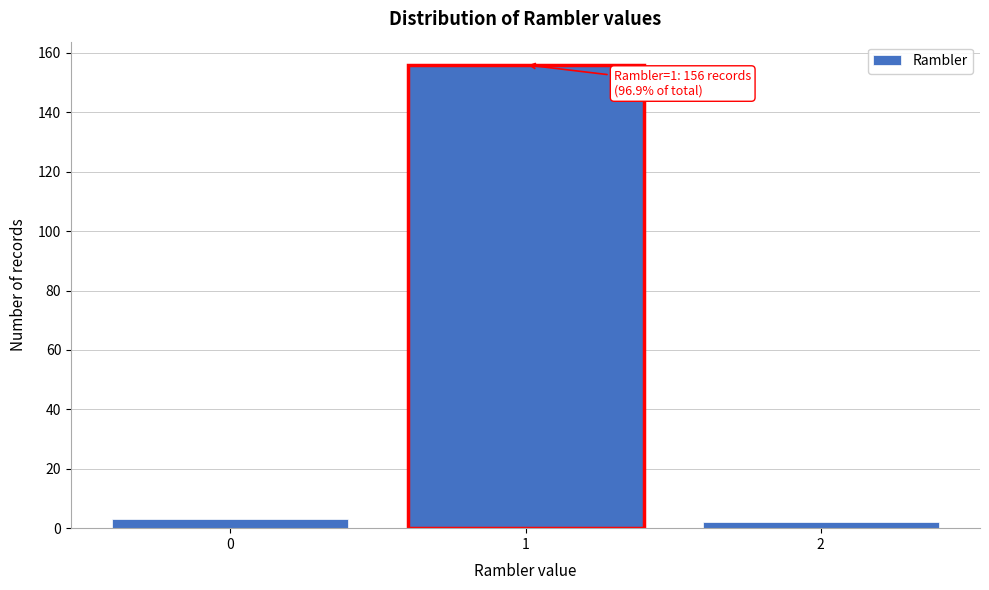

Reading left to right, transcribe all the data shown in this chart.

0=3	1=156	2=2